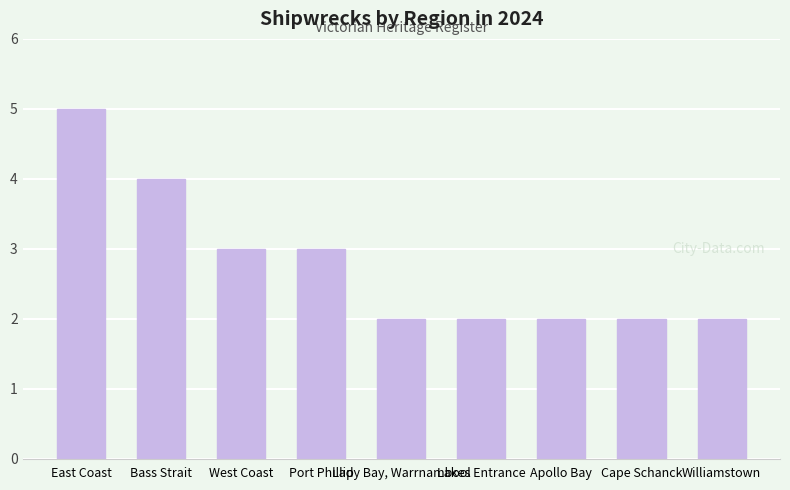

What is the sum of the values at Lakes Entrance and Bass Strait?

6